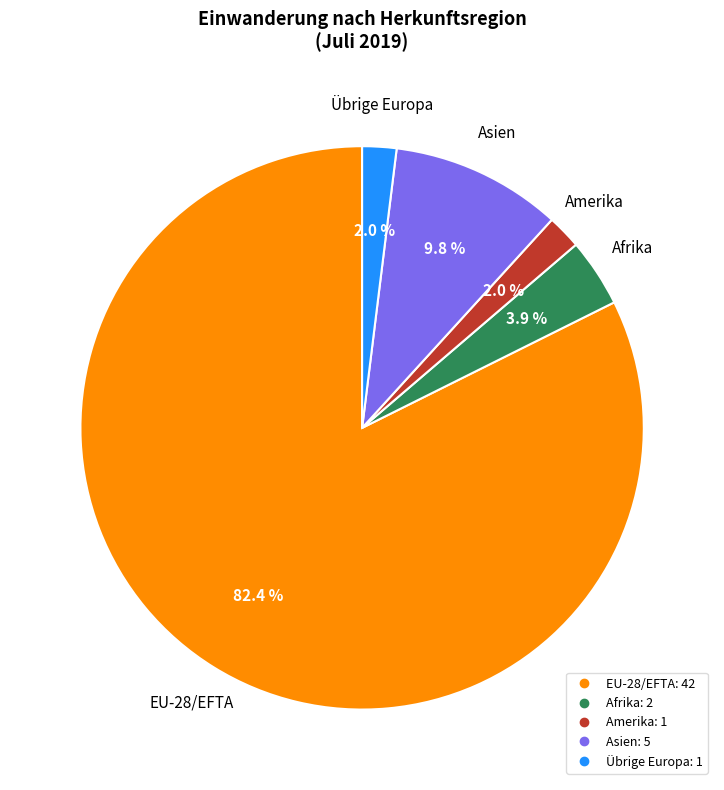

Does any single category account for the majority?

Yes